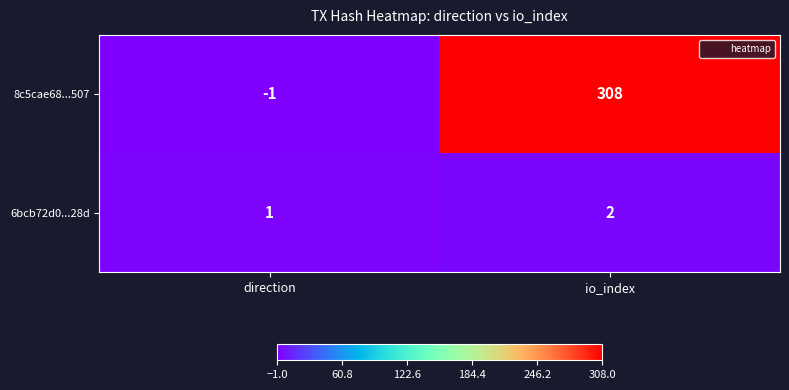

What is the maximum value shown in the chart?

308